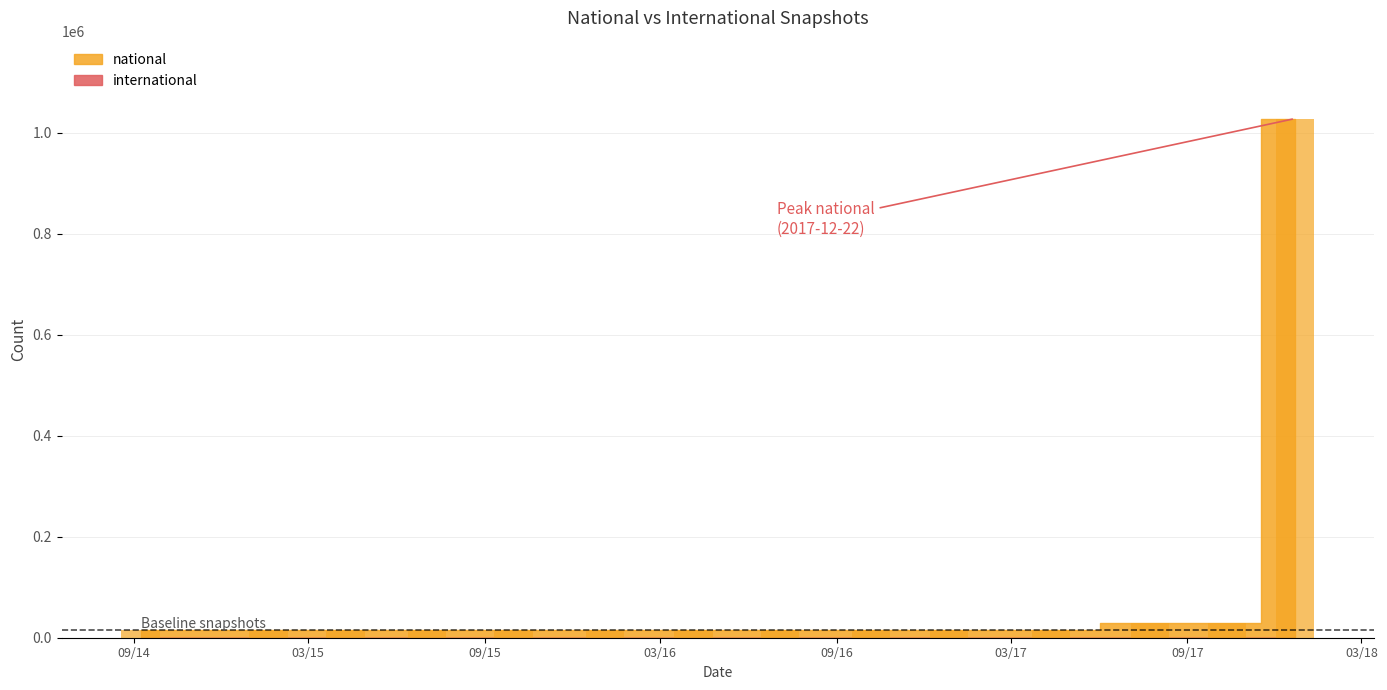

Which series has the largest total across all categories?

national